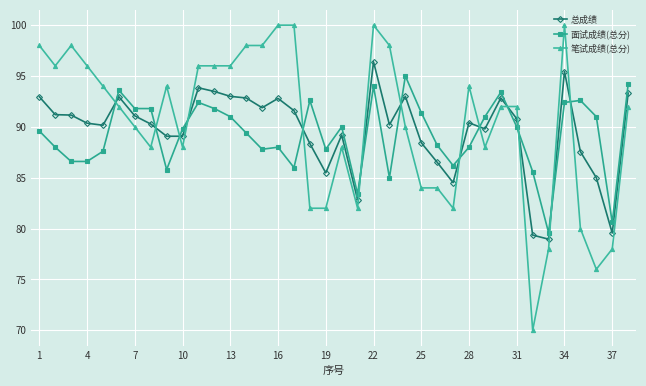

True or false: 笔试成绩(总分) has more than 1 interior local peaks.

True